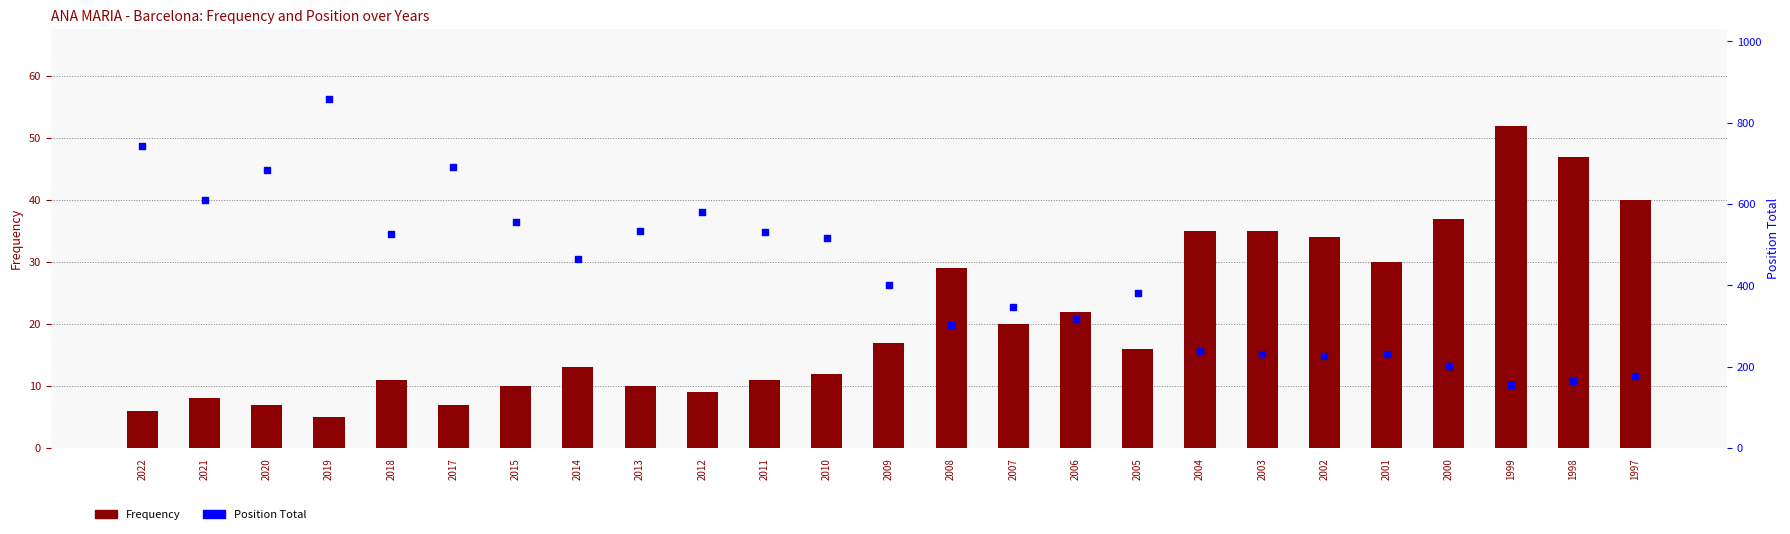

Which series has the widest spread of Y values?

Position Total